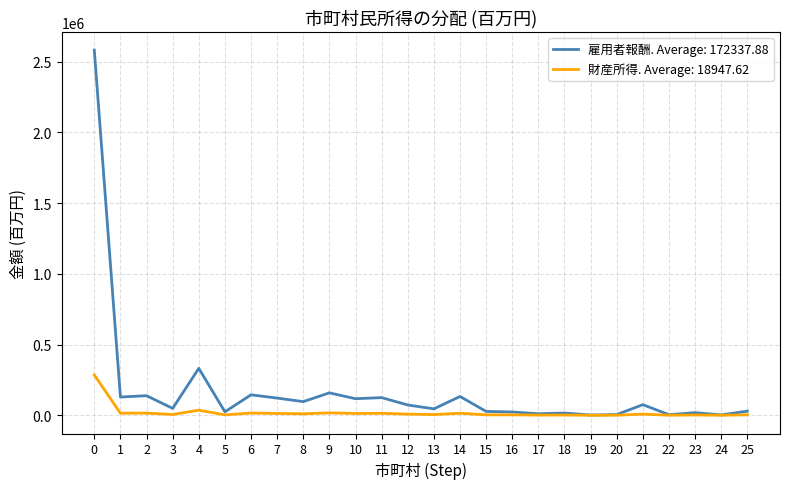

Which series has the largest range (max minus min)?

雇用者報酬. Average: 172337.88